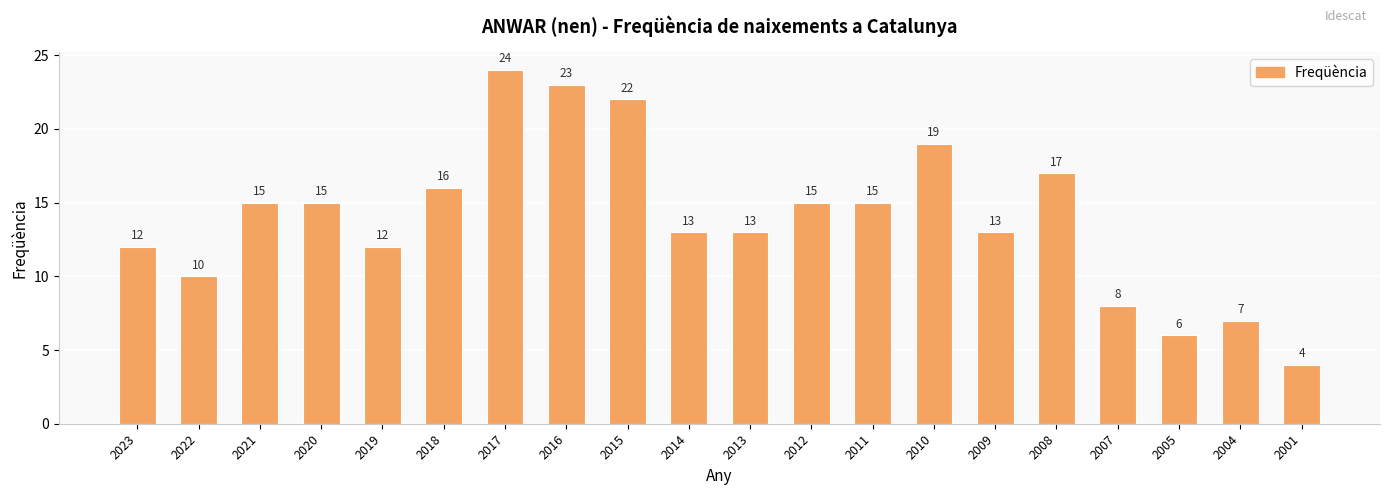

Is it true that the value at 2005 is 2?

False